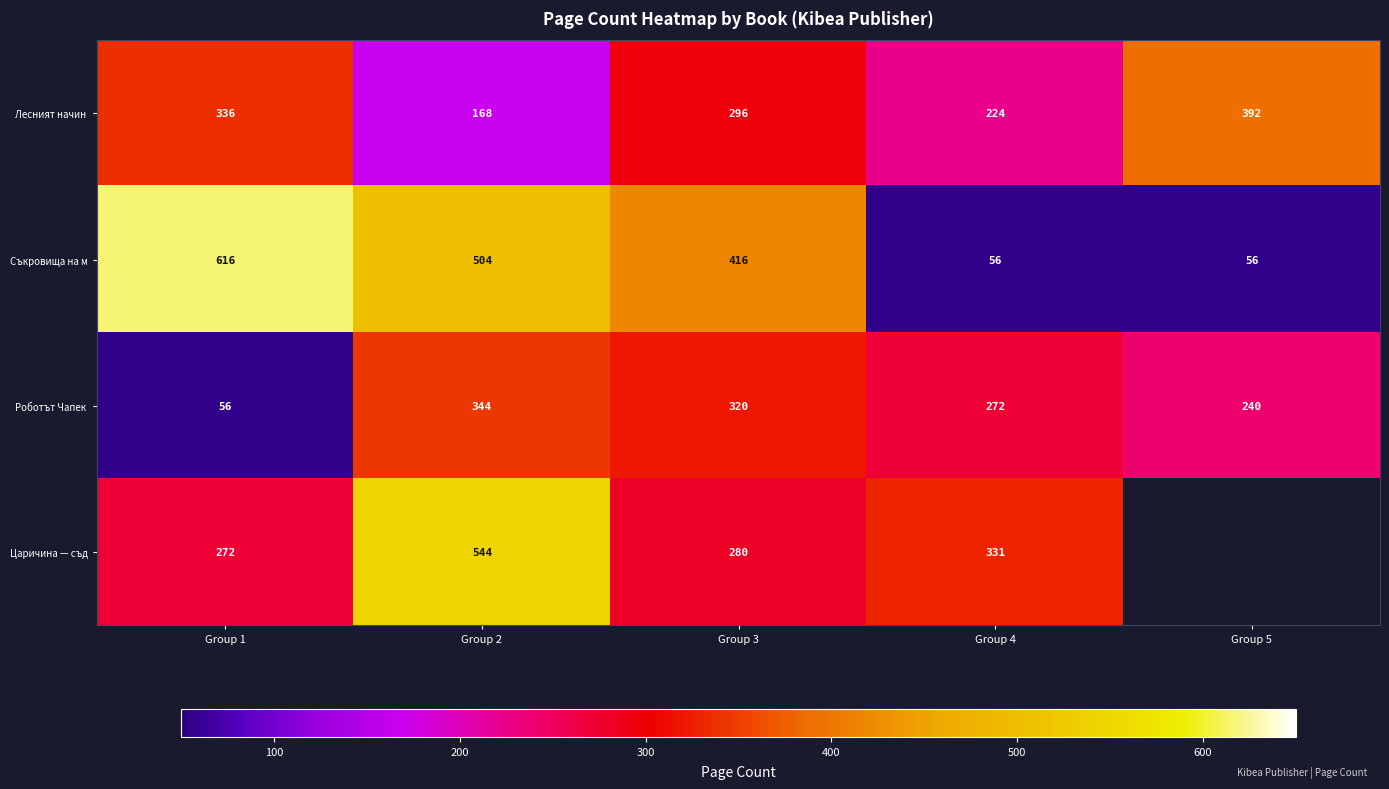

The value of Царичина — съд at Group 4 is 331. True or false?

True